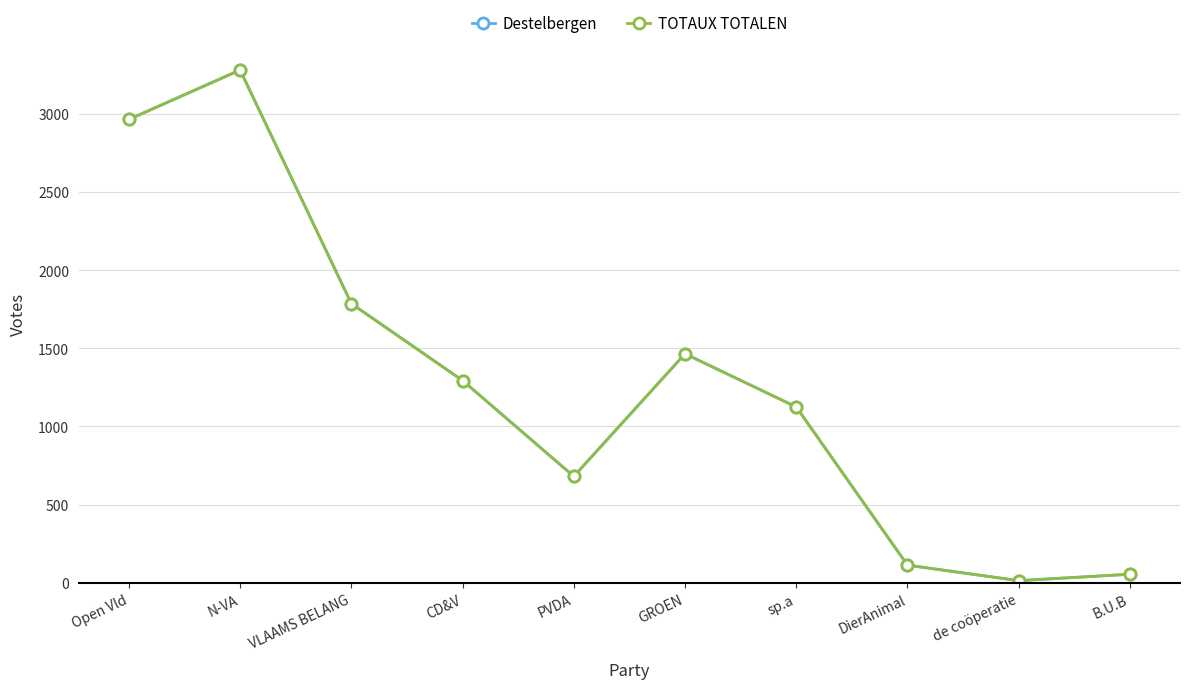

Which label corresponds to the largest value in the chart?

N-VA